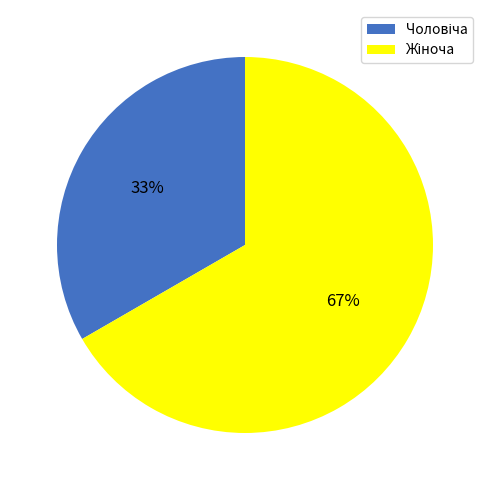

To the nearest percent, what is the average slice percentage?

50%